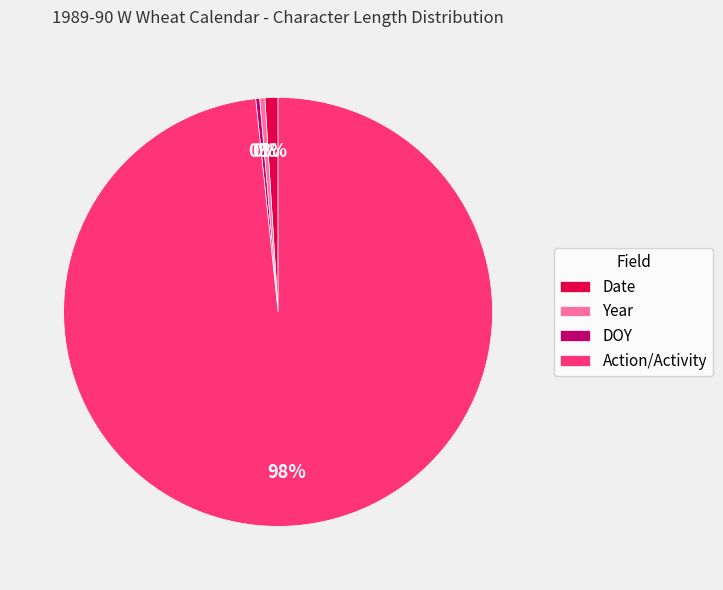

Does Action/Activity account for over 50% of the chart?

Yes